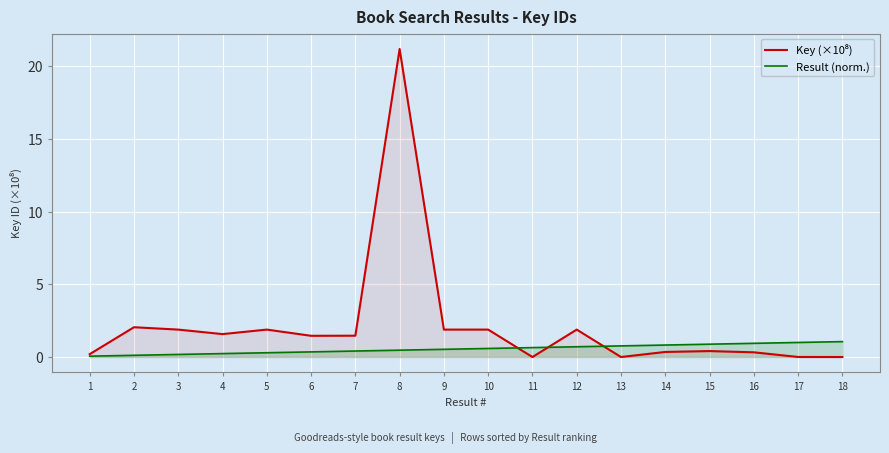

Is it true that Key (×10⁸) equals 0.2 at 1?

True